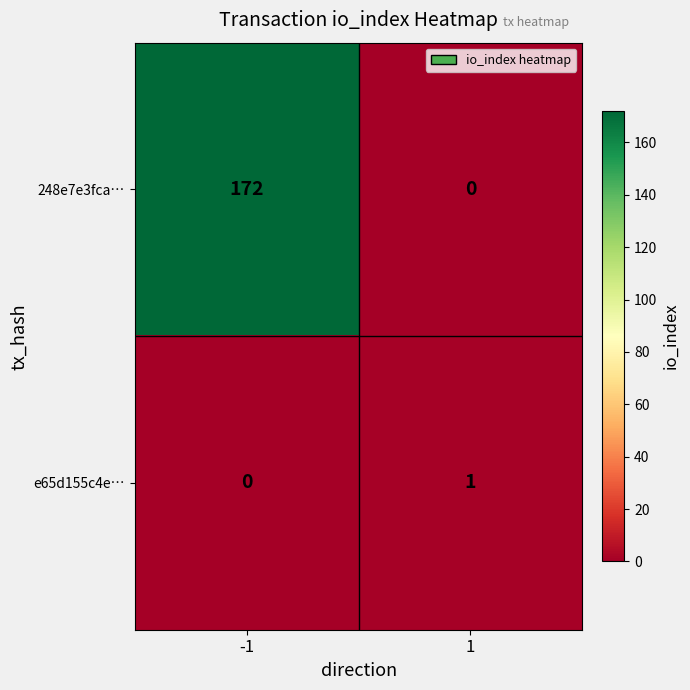

Reading left to right, what are all the values shown in this chart?

248e7e3fca…: -1=172	1=0
e65d155c4e…: -1=0	1=1